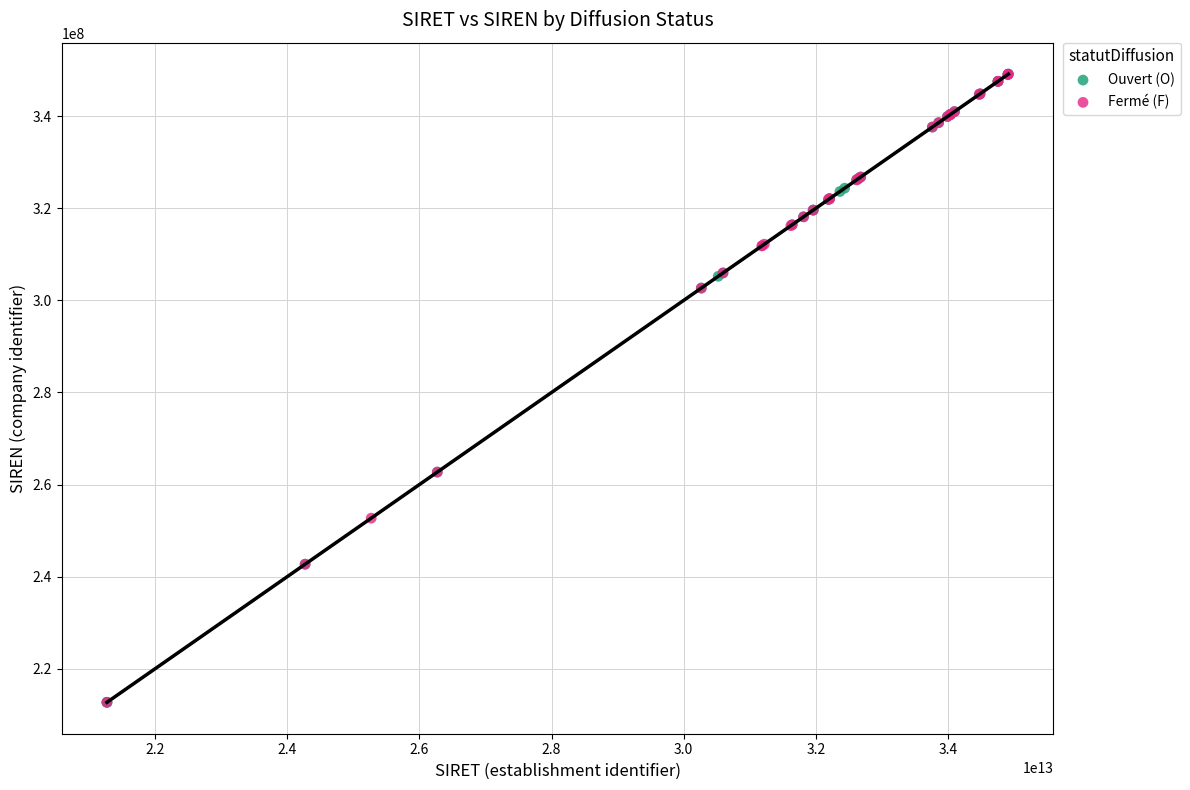

What are all the series names shown in the legend?

Ouvert (O), Fermé (F)